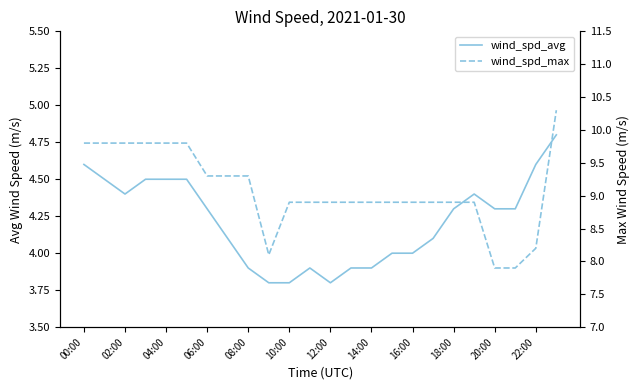

At which label does wind_spd_avg first exceed 4?

00:00